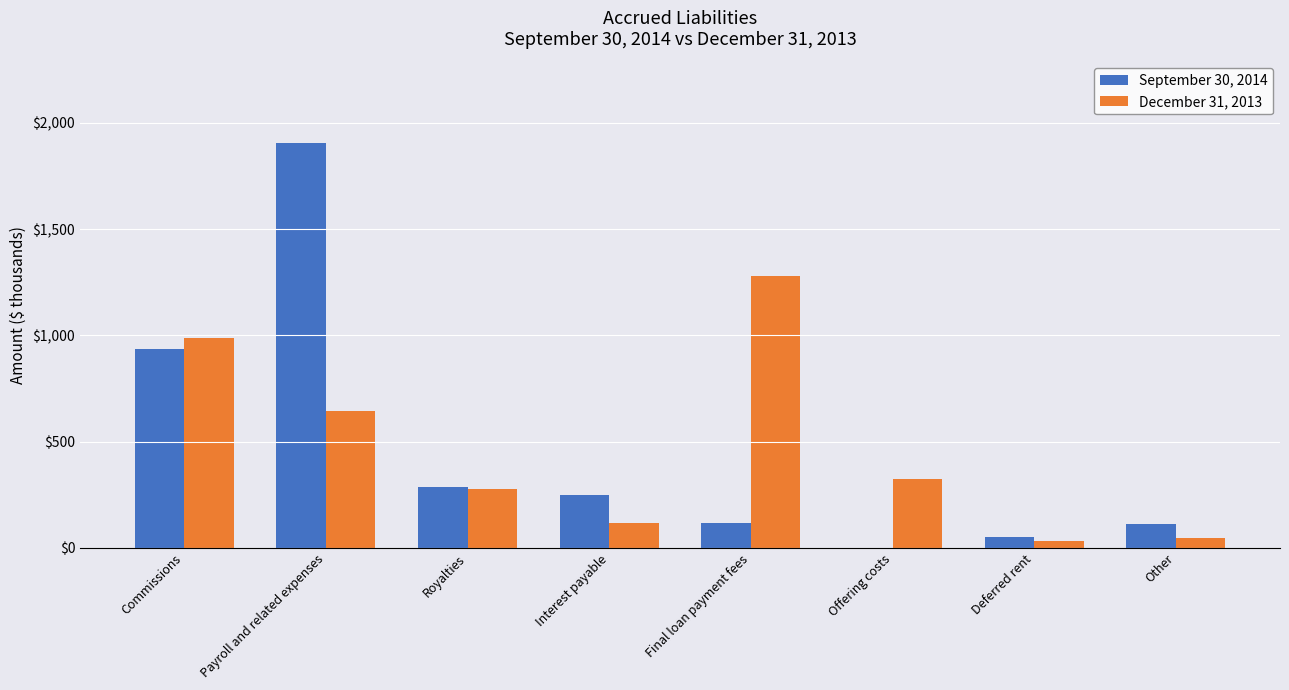

Count the number of categories in the chart.

8